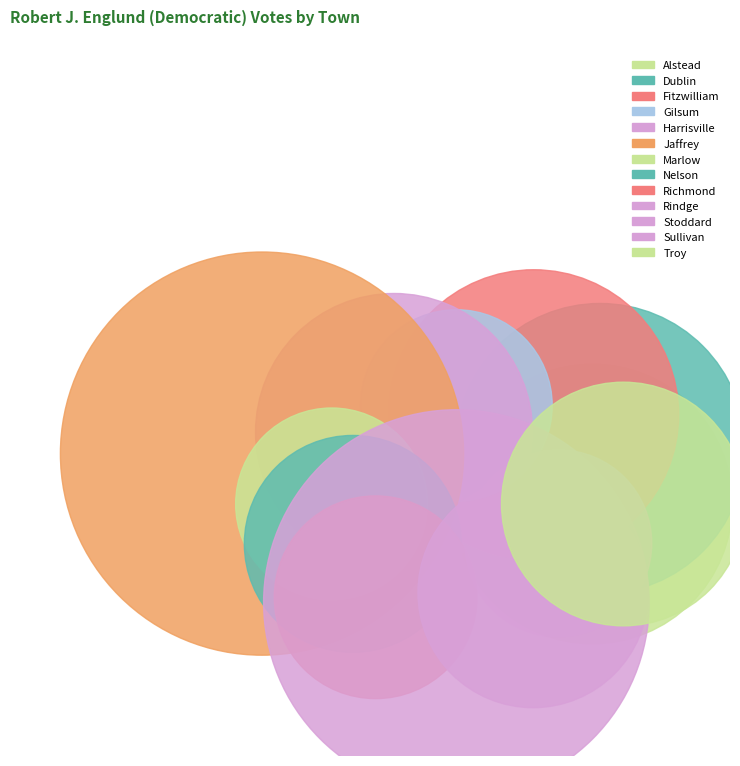

To the nearest percent, what portion does Marlow represent?

3%